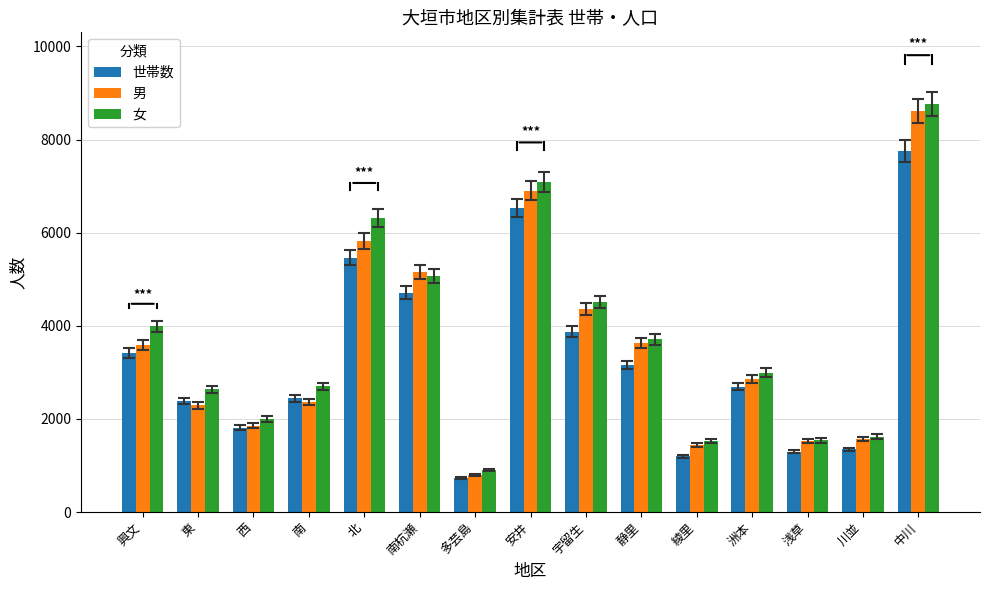

What is the total value across all series at 安井?

20523